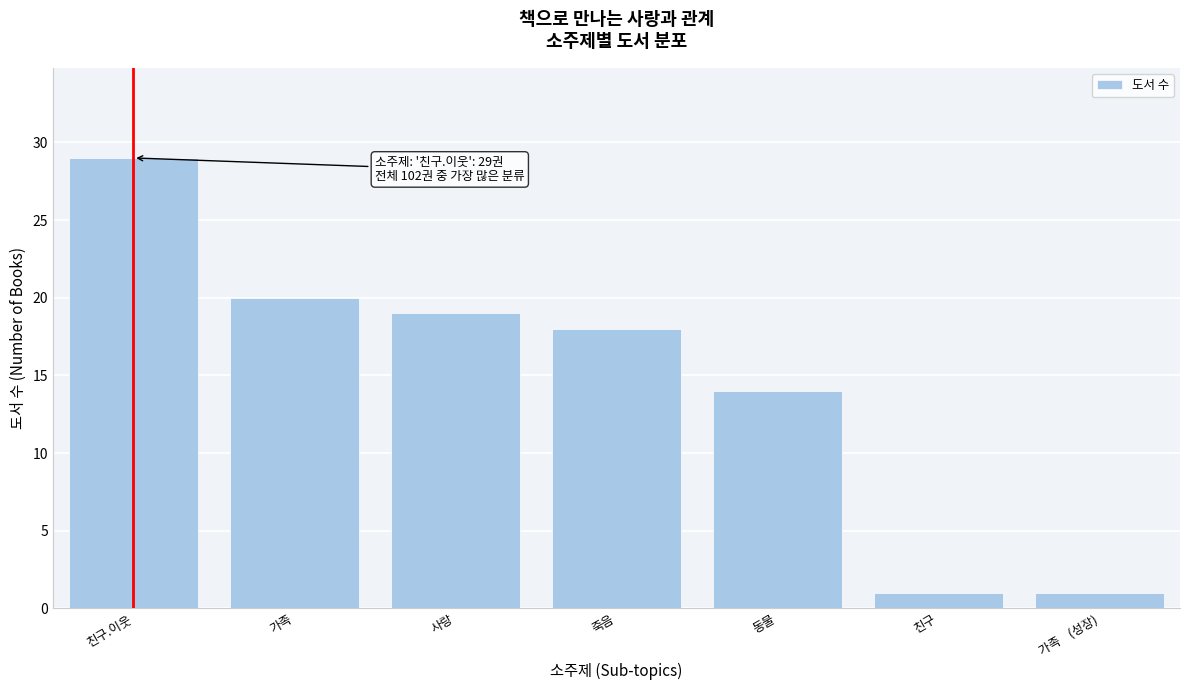

Reading left to right, list all the values displayed in this chart.

친구.이웃=29	가족=20	사랑=19	죽음=18	동물=14	친구=1	가족    (성장)=1